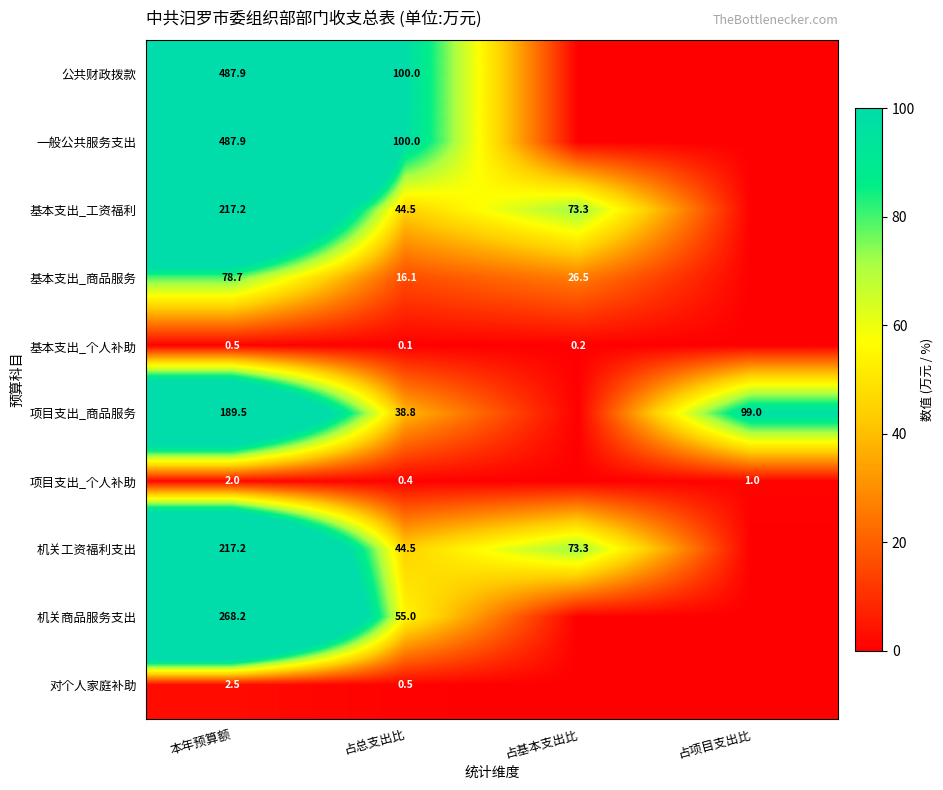

Is the value of 公共财政拨款 at 占总支出比 greater than the value of 基本支出_商品服务 at 占基本支出比?

Yes